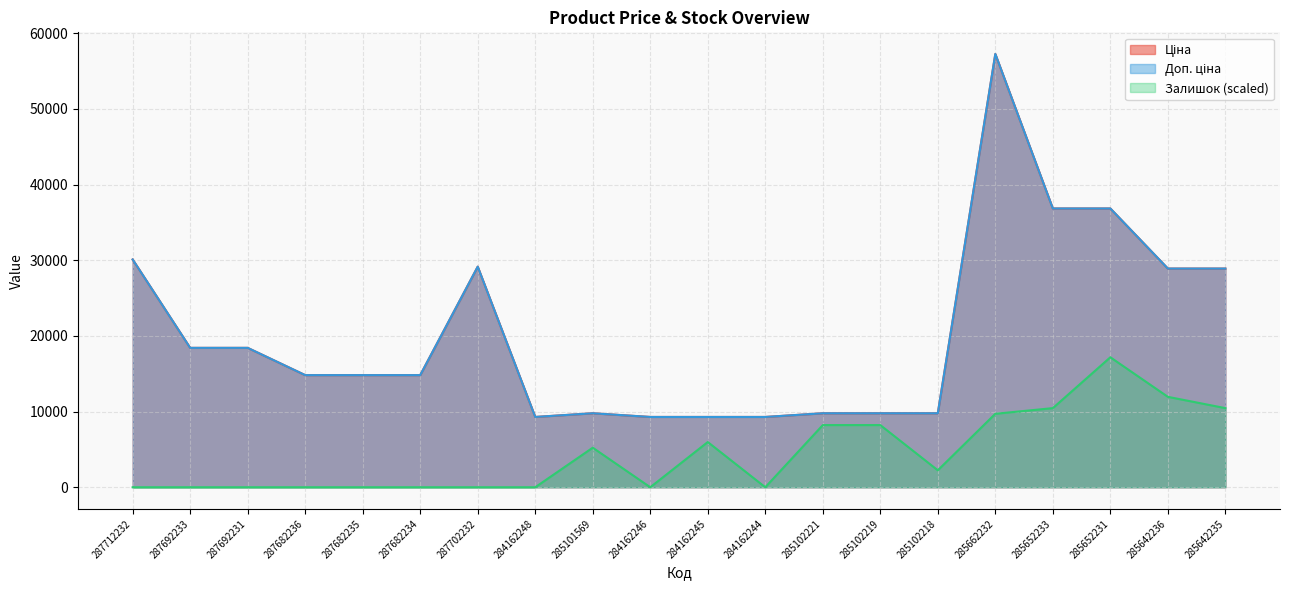

True or false: Доп. ціна and Залишок intersect in this chart.

False